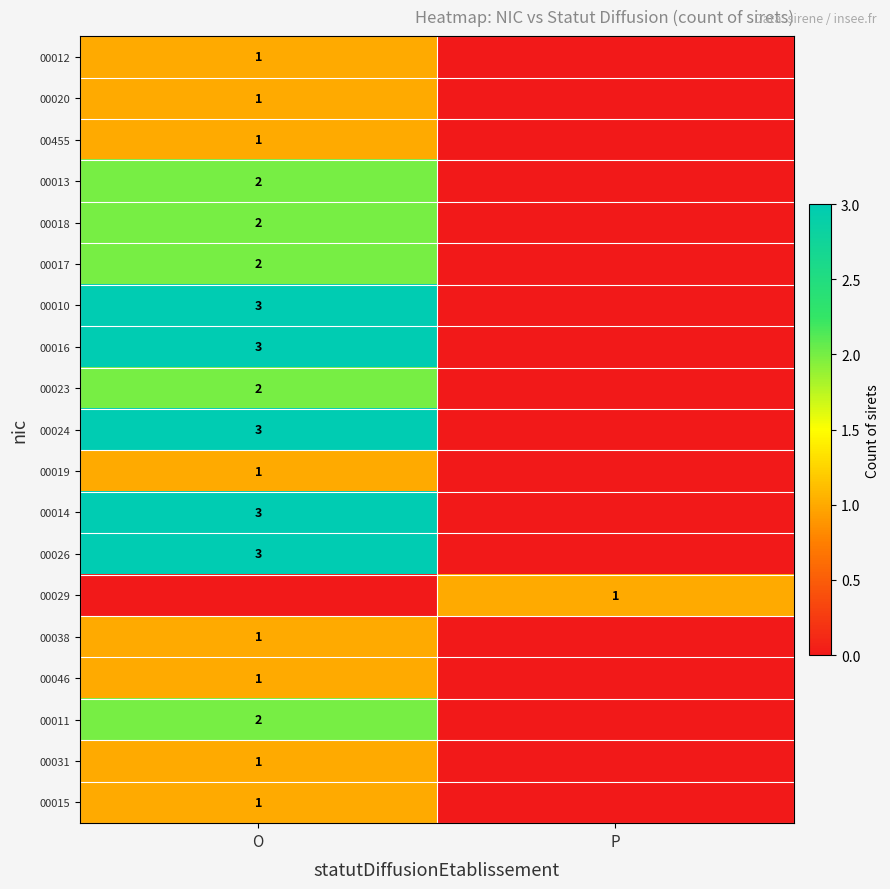

True or false: 00038 has a value of 0 at O.

False